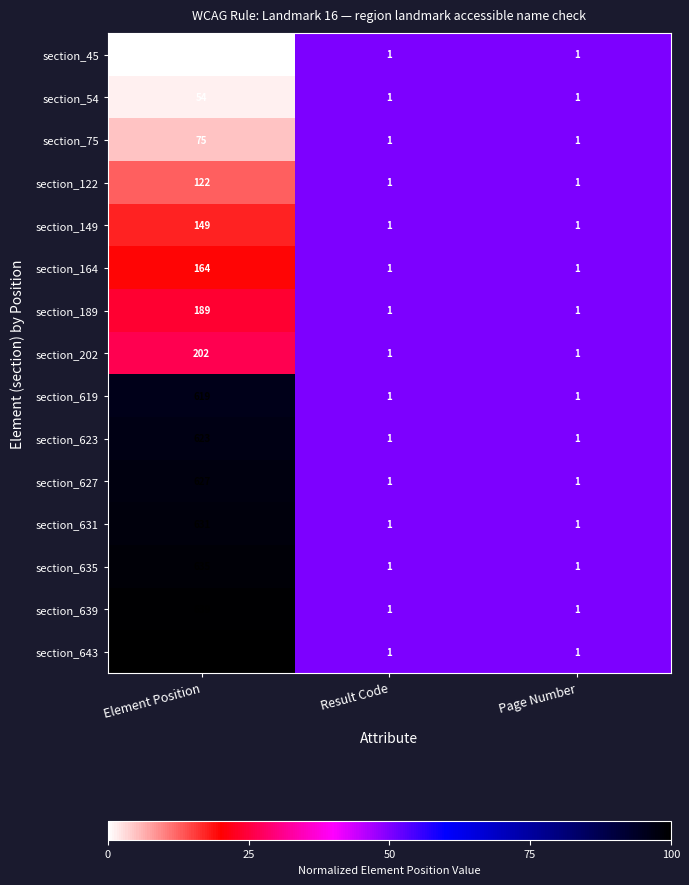

At which category is the sum across all series the highest?

Element Position